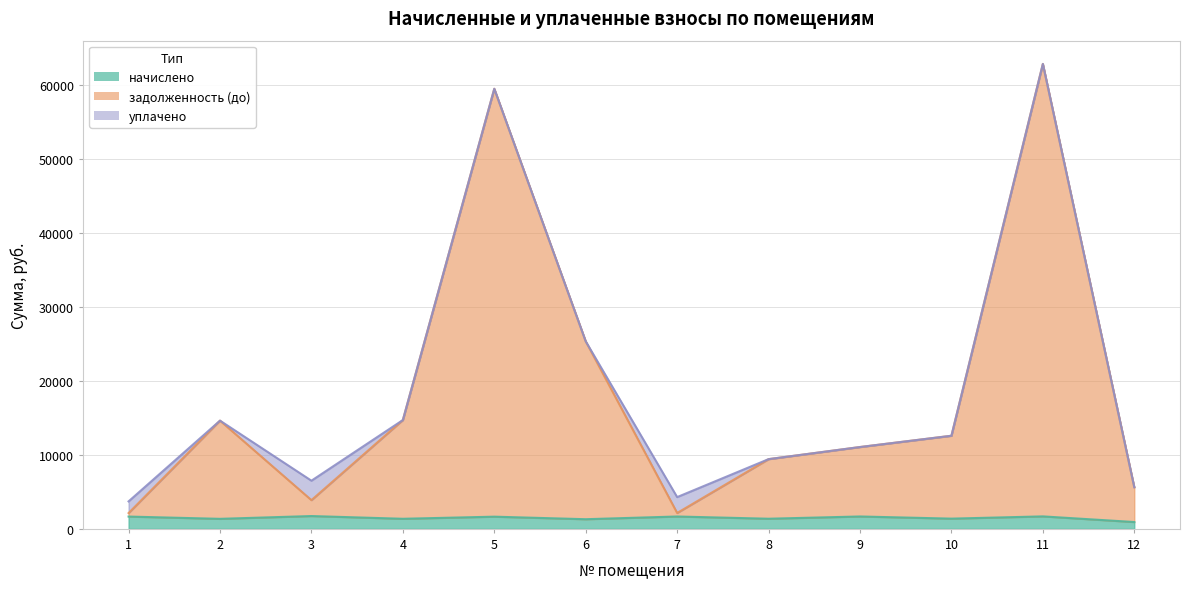

What is the sum of all начислено values?

17790.9